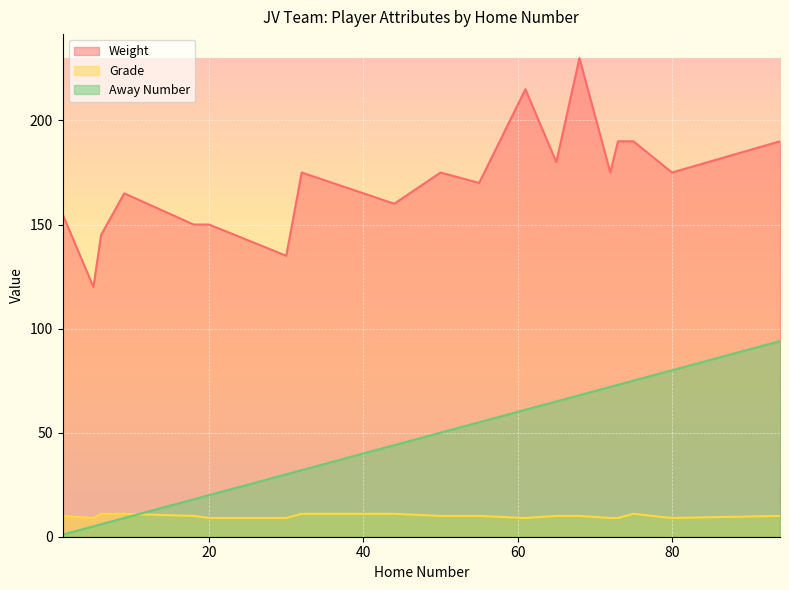

True or false: Weight and Grade cross at least once.

False